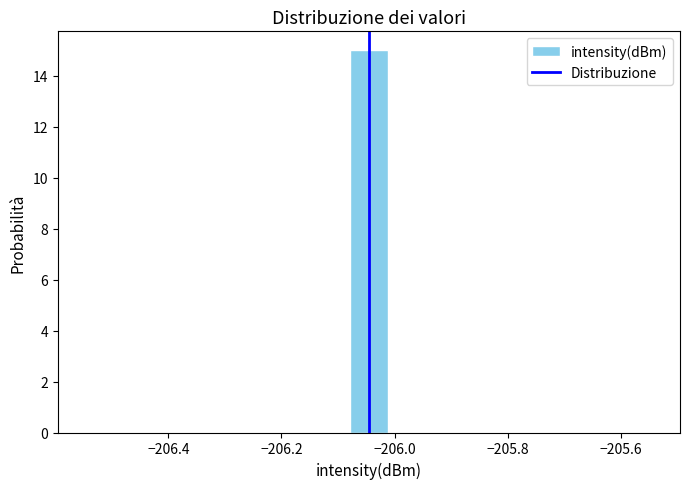

Read against the x-axis, roughly where is the centre of the tallest bar?

-206.04